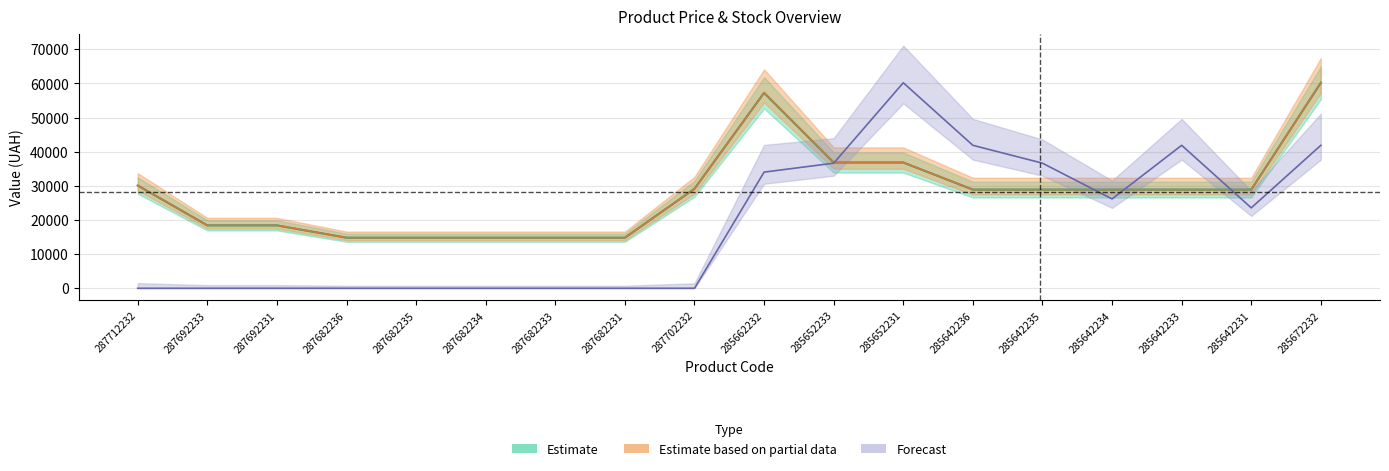

True or false: Залишок has a value of 16515.3 at 285652233.

False